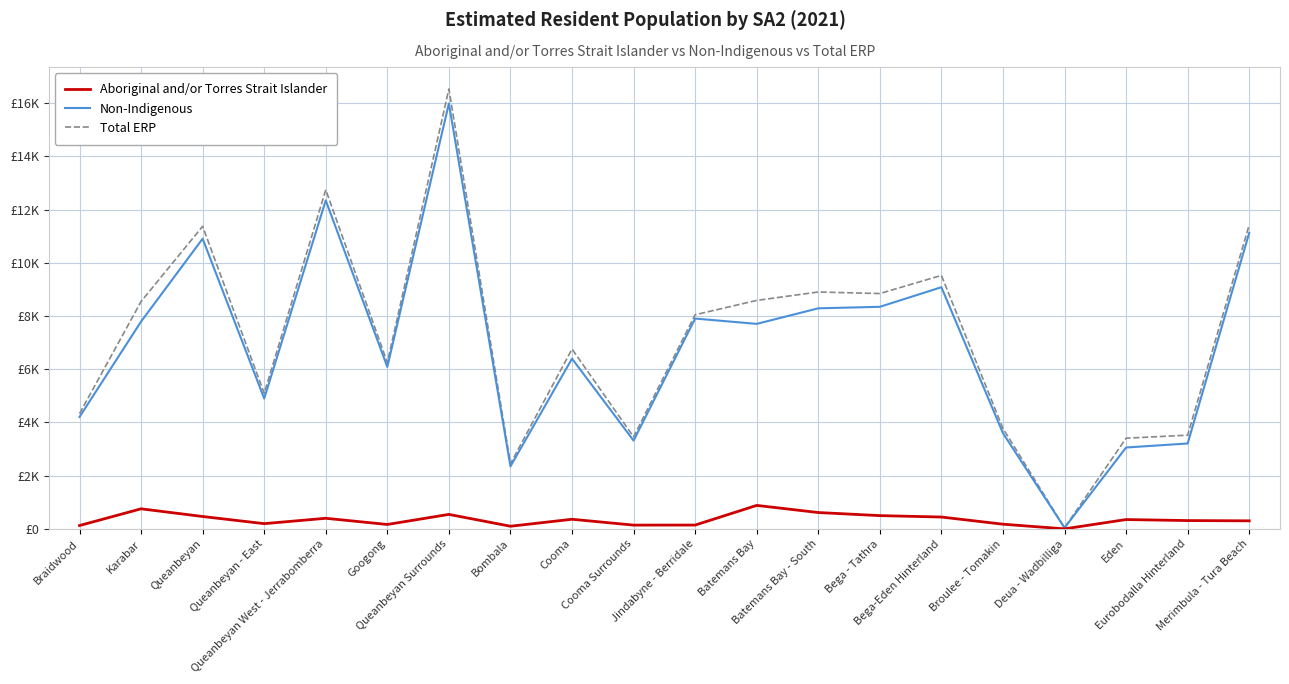

What is the average value of the Aboriginal and/or Torres Strait Islander series?

348